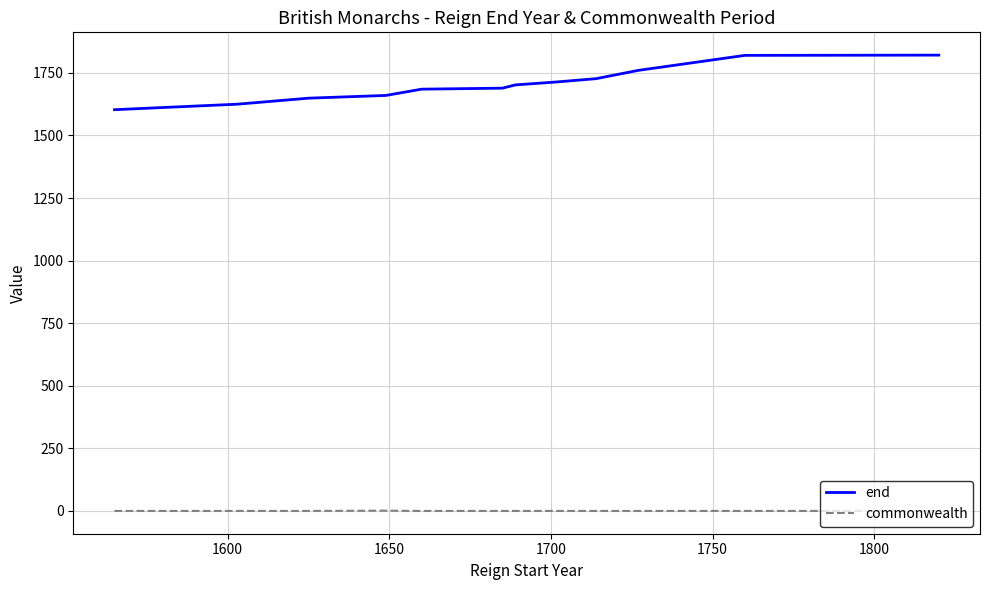

List the series in order of their overall mean, lowest first.

commonwealth, end